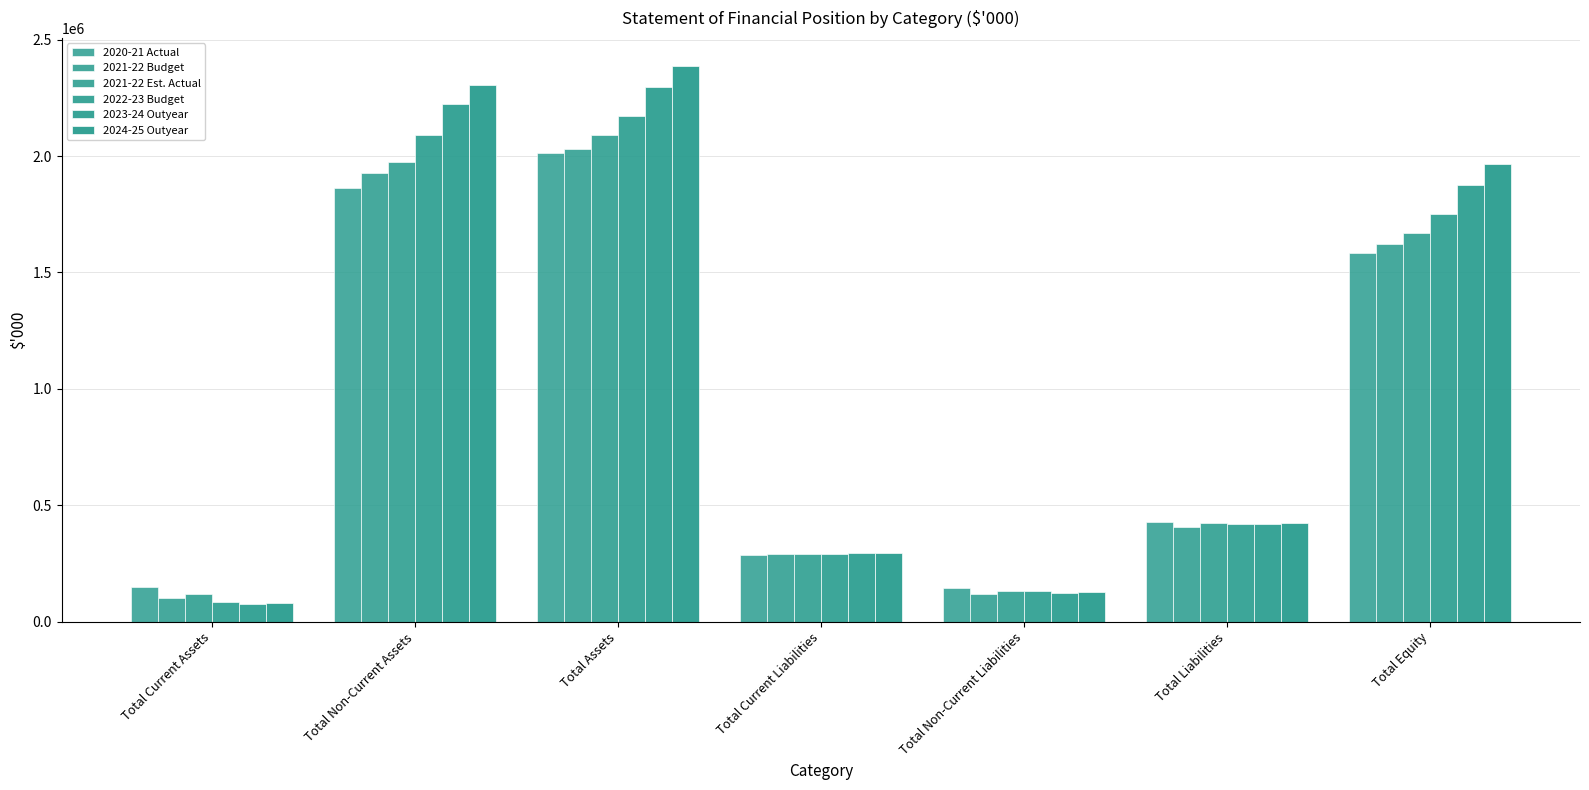

What is the approximate value of 2021-22 Est. Actual at Total Equity, to the nearest 100?

1667500